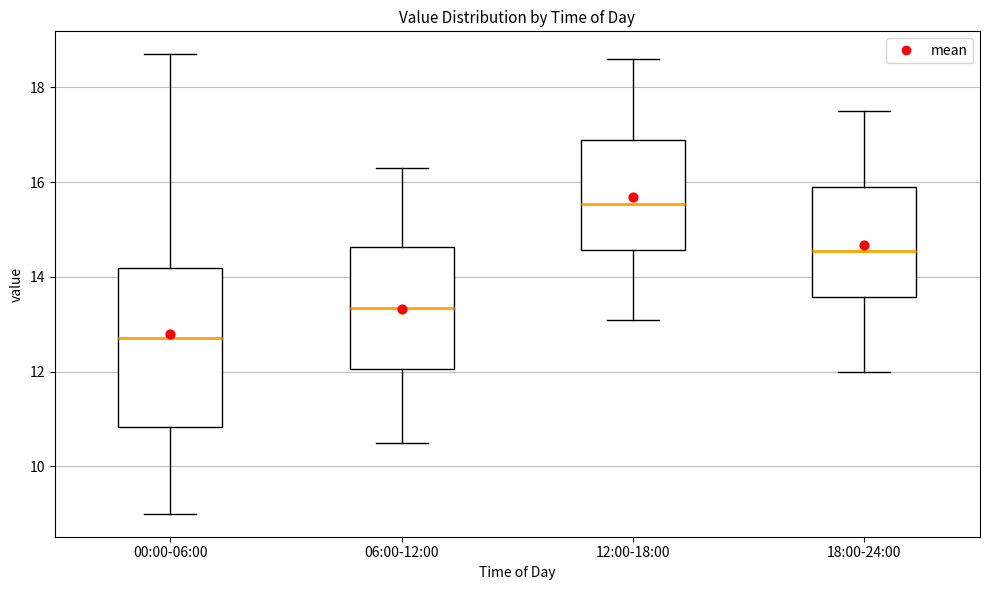

Reading left to right, read every box against the y-axis: the position of its median line, the range the box covers, and the ends of its whiskers. The values are not printed on the chart, so give them approximately, as read against the axis.

00:00-06:00: median 12.8, box 10.8 to 14.2, whiskers 9.0 to 18.8
06:00-12:00: median 13.4, box 12.0 to 14.6, whiskers 10.6 to 16.4
12:00-18:00: median 15.6, box 14.6 to 17.0, whiskers 13.2 to 18.6
18:00-24:00: median 14.6, box 13.6 to 16.0, whiskers 12.0 to 17.6